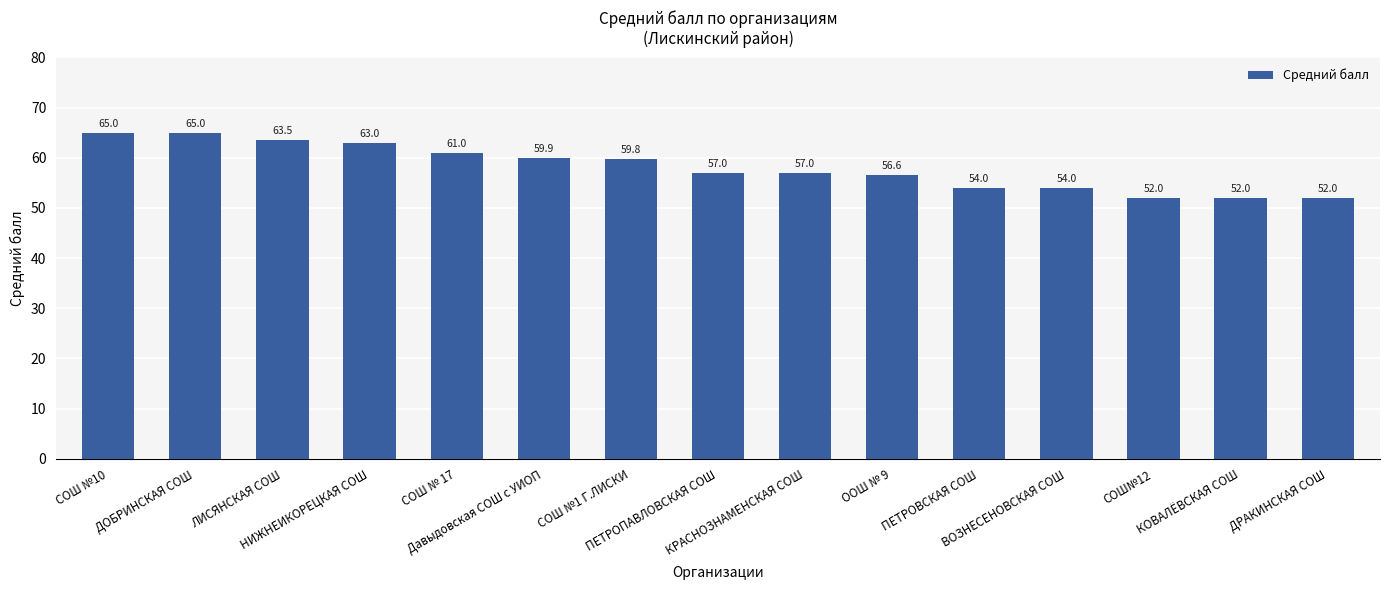

What is the label of the 5th bar from the right?

ПЕТРОВСКАЯ СОШ